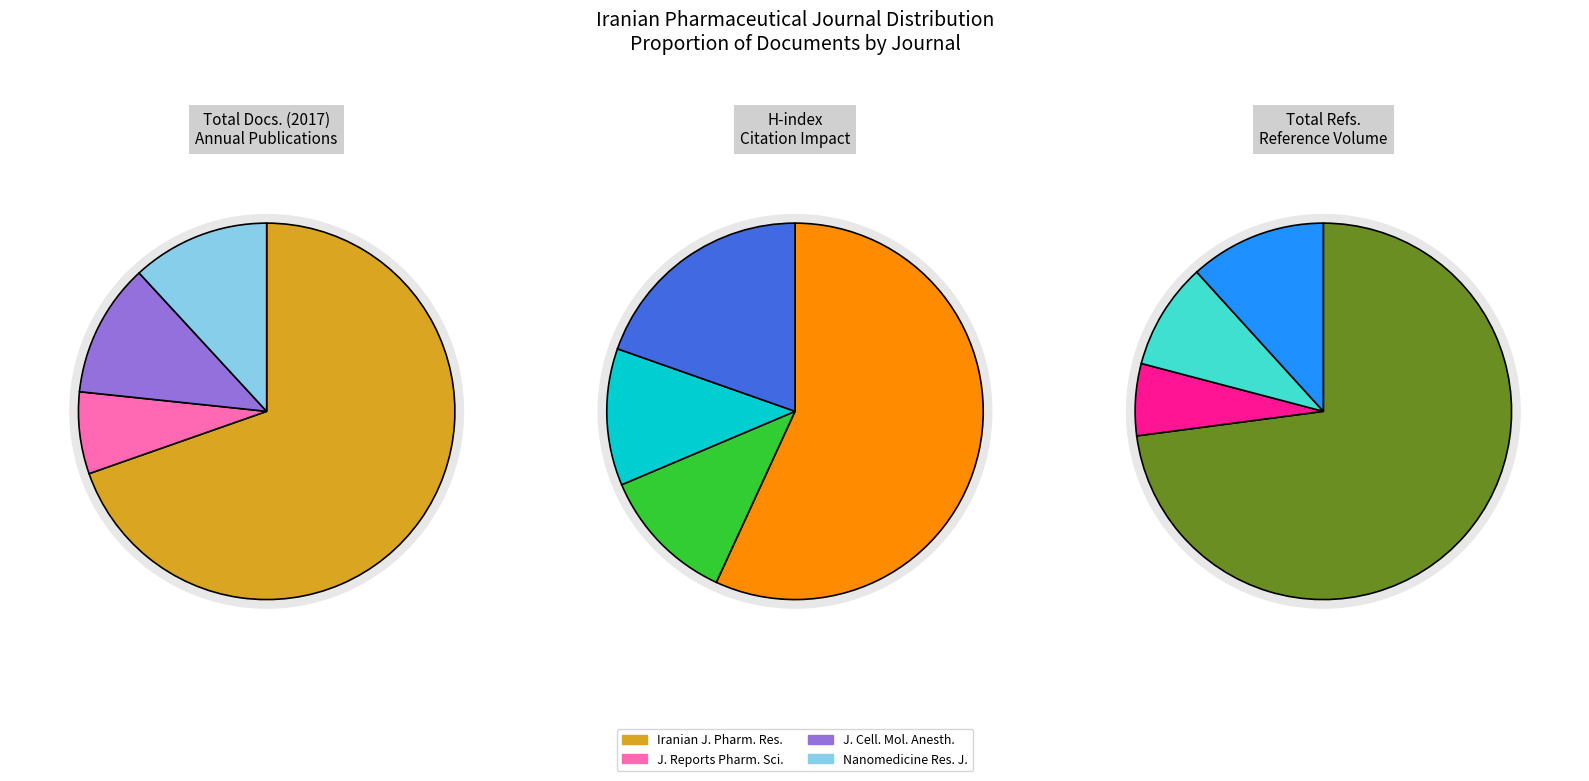

To the nearest percent, what is the combined percentage of Nanomedicine Research Journal and Journal of Cellular and Molecular Anesthesia?

23%